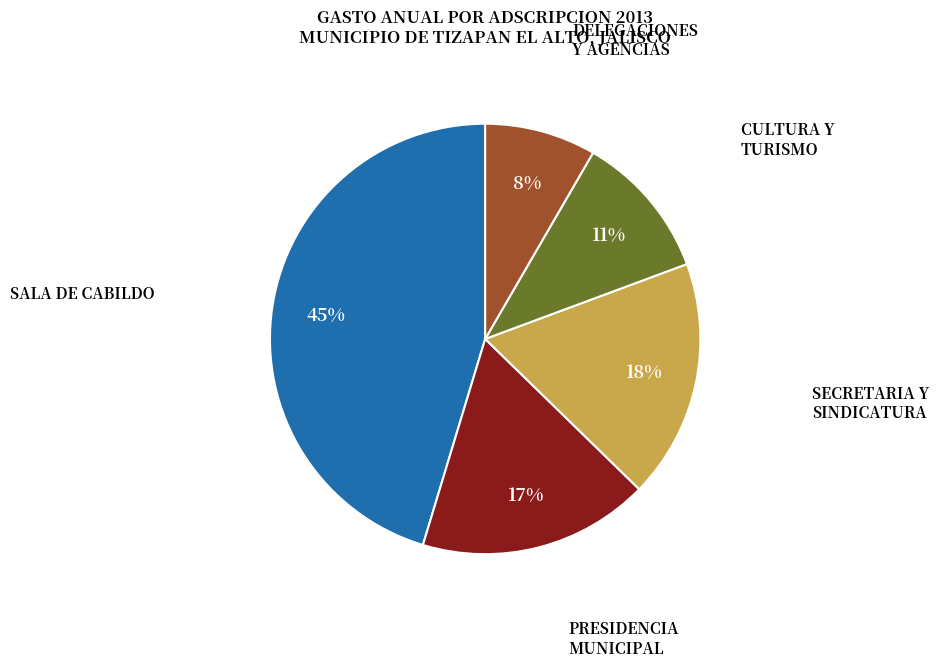

To the nearest percent, what is the difference between the largest and smallest slice percentages?

37%